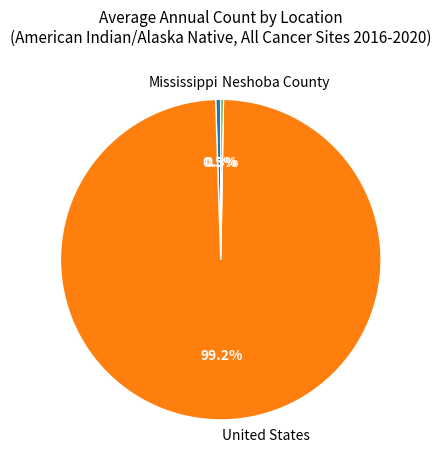

Does United States account for over 50% of the chart?

Yes